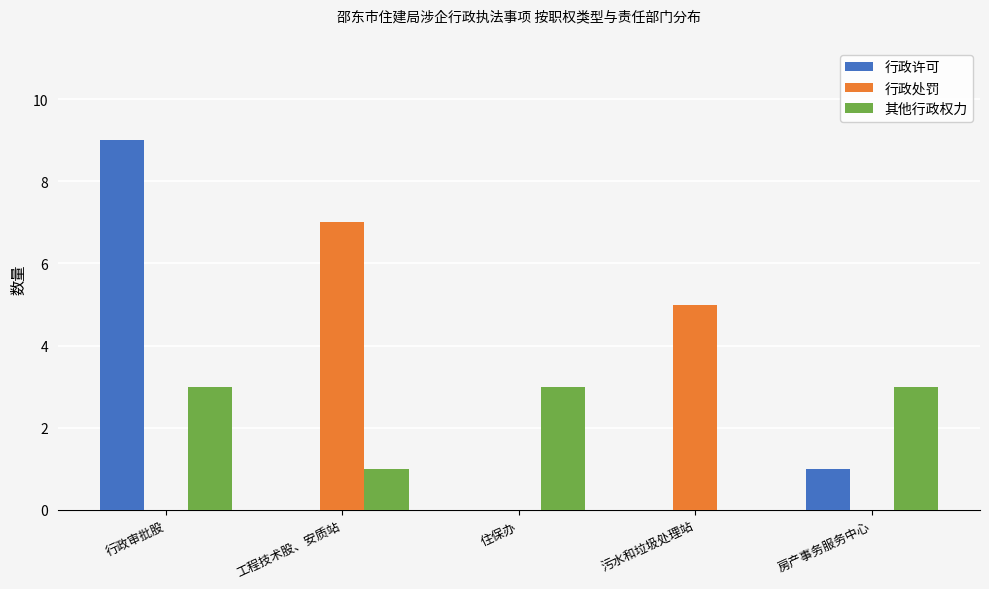

What is the sum of the 其他行政权力 values at 工程技术股、安质站 and 住保办?

4